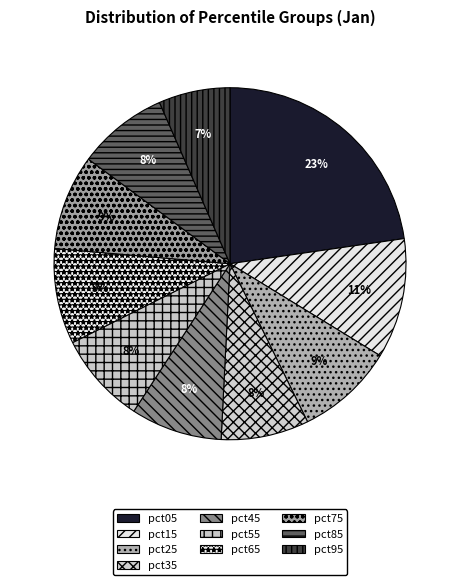

Rank the categories by value from lowest to highest.

pct95, pct35, pct85, pct45, pct55, pct75, pct65, pct25, pct15, pct05